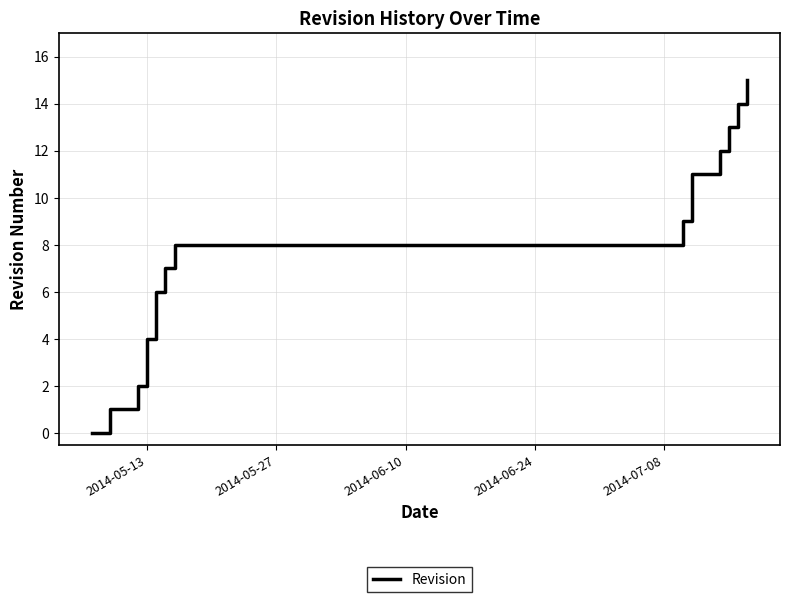

Count the number of categories in the chart.

16